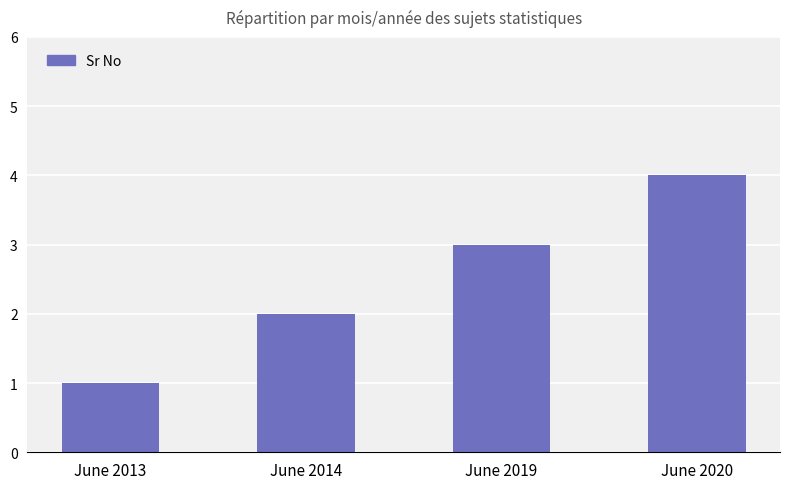

List the labels in order of value, largest first.

June 2020, June 2019, June 2014, June 2013